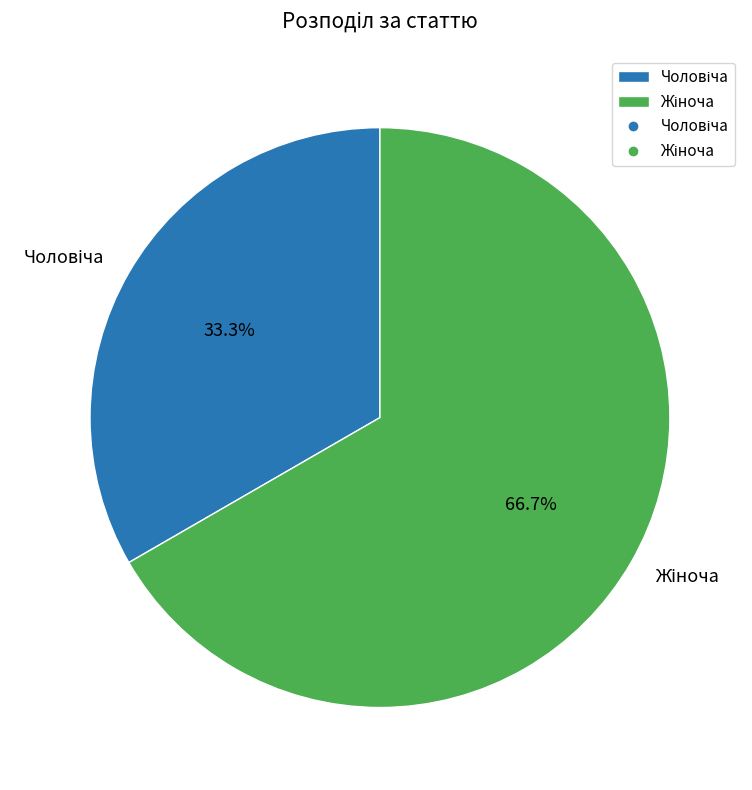

Is there any slice that represents more than half of the pie?

Yes